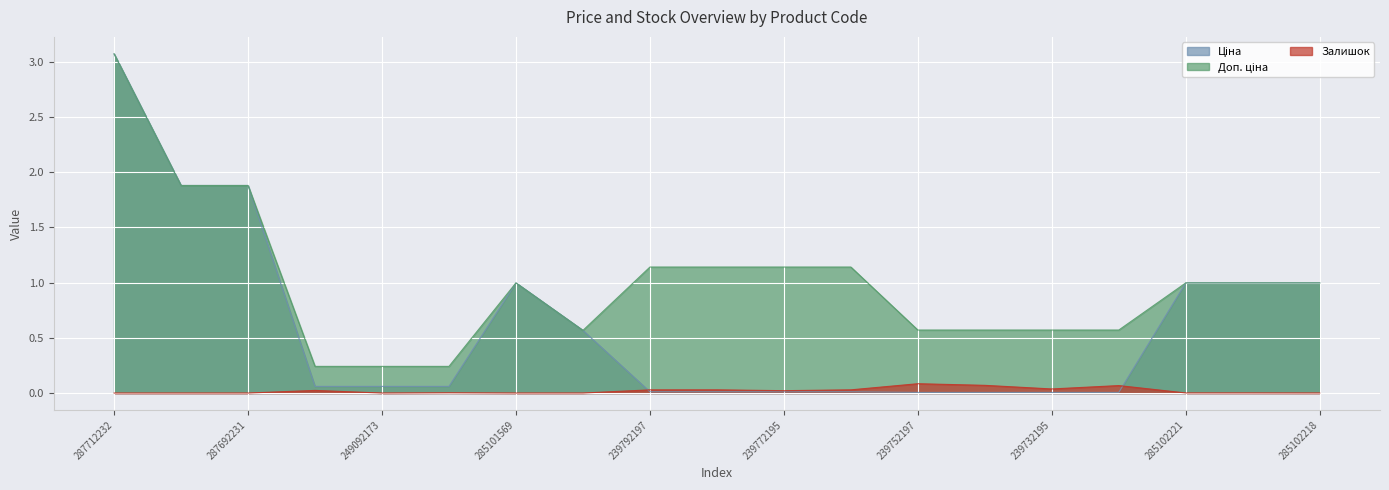

Where do Залишок and Ціна first cross each other?

10832185 and 239792197